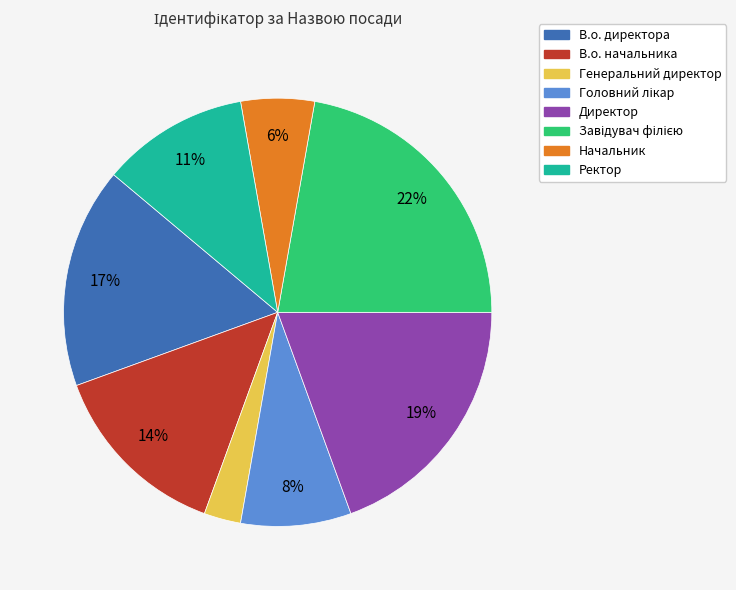

Which has a higher value, Ректор or Директор?

Директор